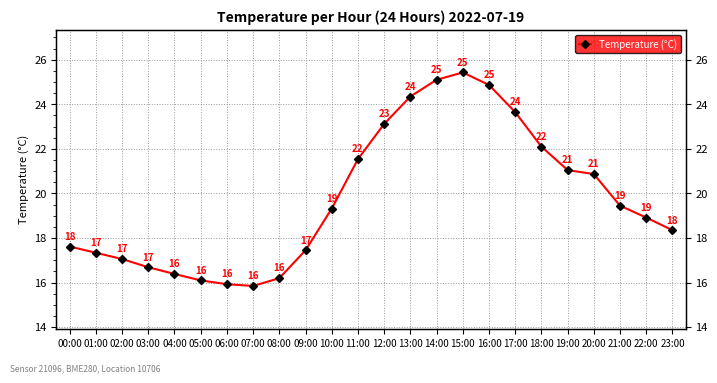

Reading left to right, list all the values displayed in this chart.

00:00=17.6	01:00=17.3	02:00=17.1	03:00=16.7	04:00=16.4	05:00=16.1	06:00=15.9	07:00=15.8	08:00=16.2	09:00=17.4	10:00=19.3	11:00=21.5	12:00=23.1	13:00=24.4	14:00=25.1	15:00=25.4	16:00=24.9	17:00=23.6	18:00=22.1	19:00=21.1	20:00=20.9	21:00=19.4	22:00=18.9	23:00=18.4